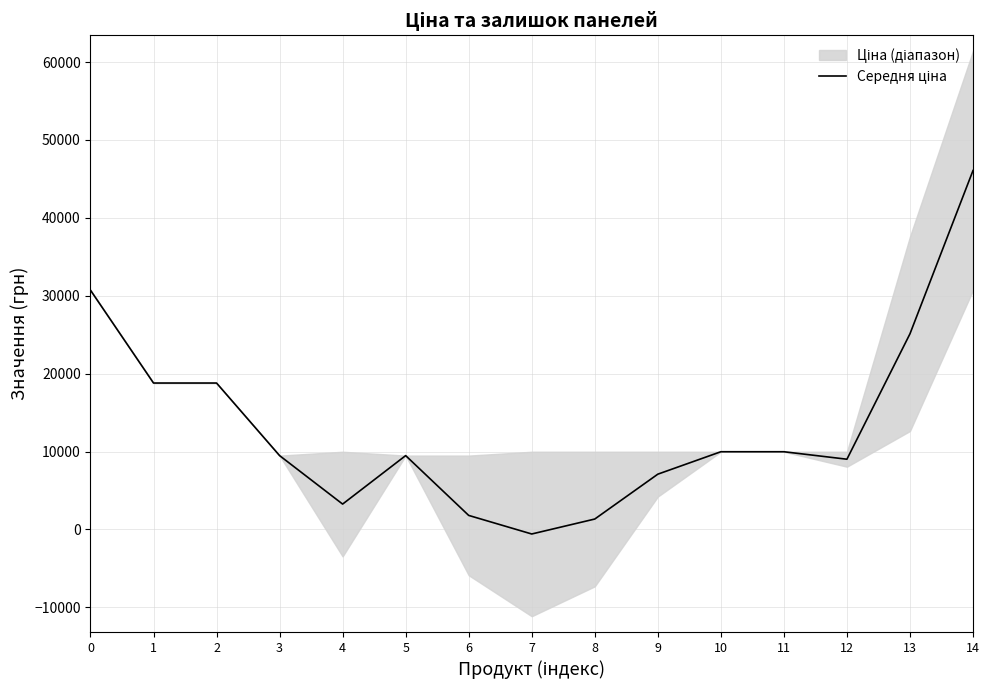

Where is the data nearest to the value 22745?

13